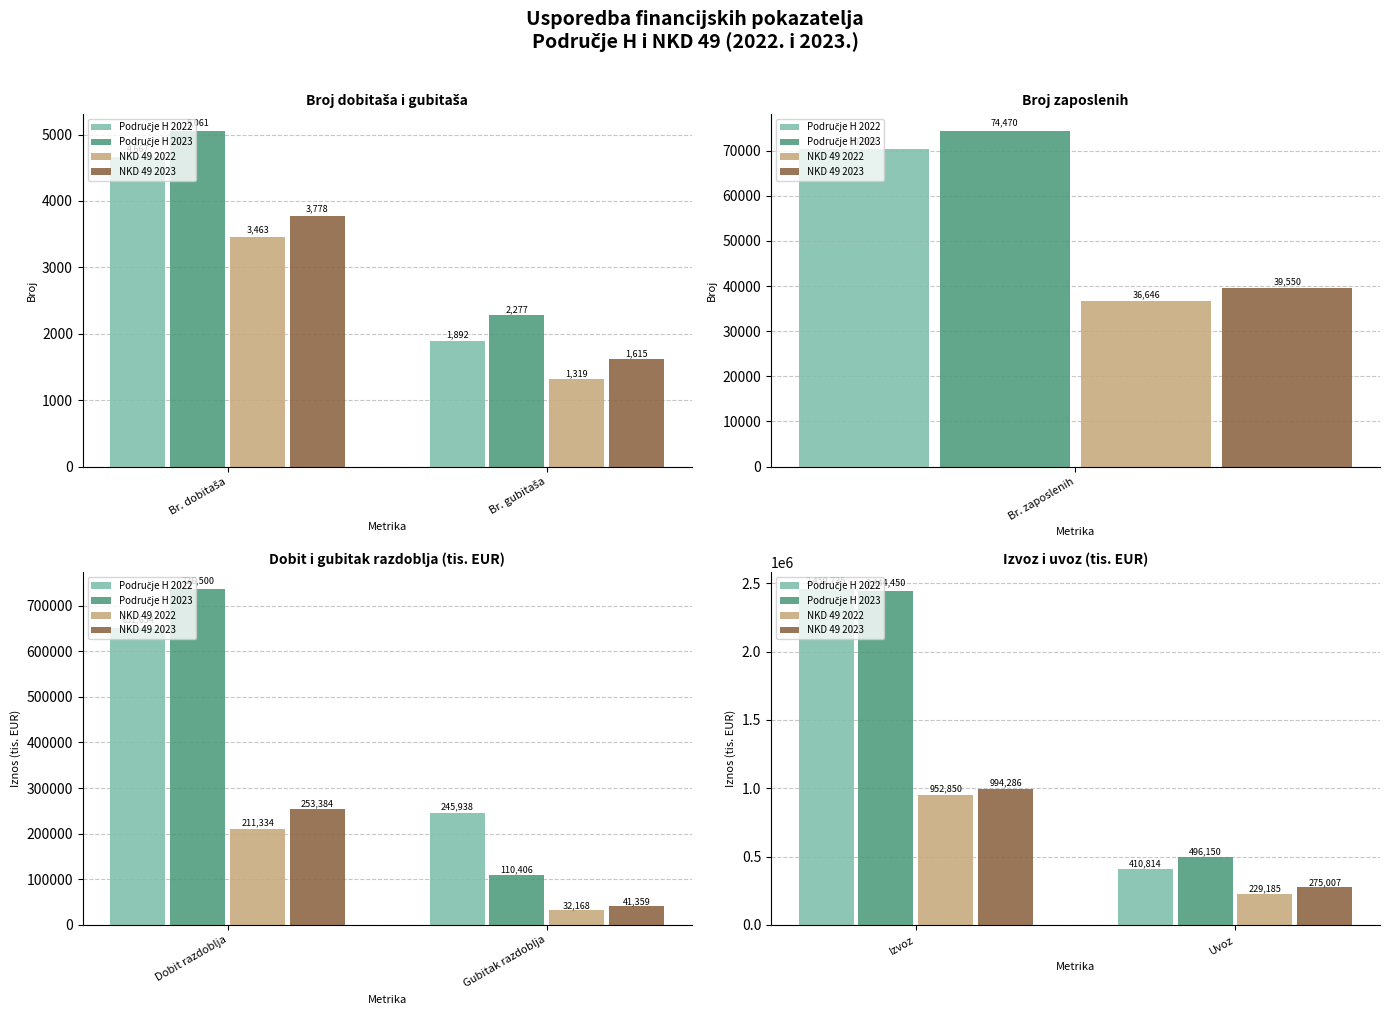

How many data points does each series have?

2